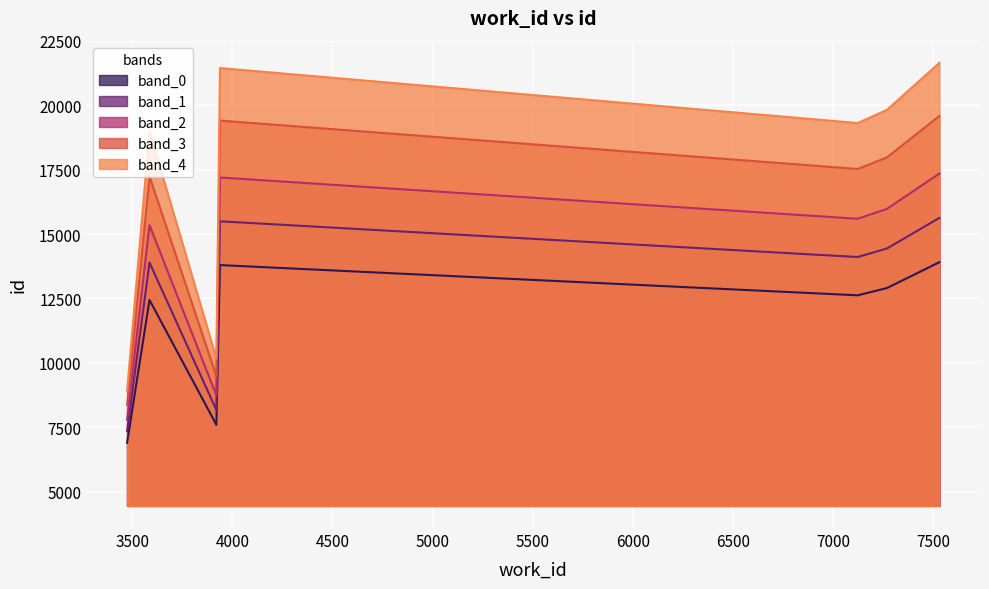

What is the greatest value displayed?

21642.0